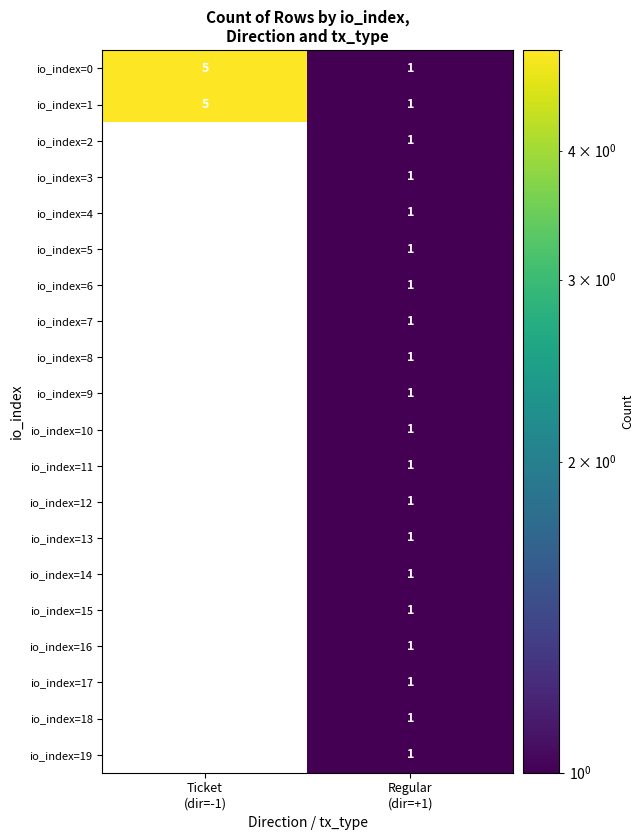

What is the difference between the maximum and minimum values in the io_index=0 series?

4